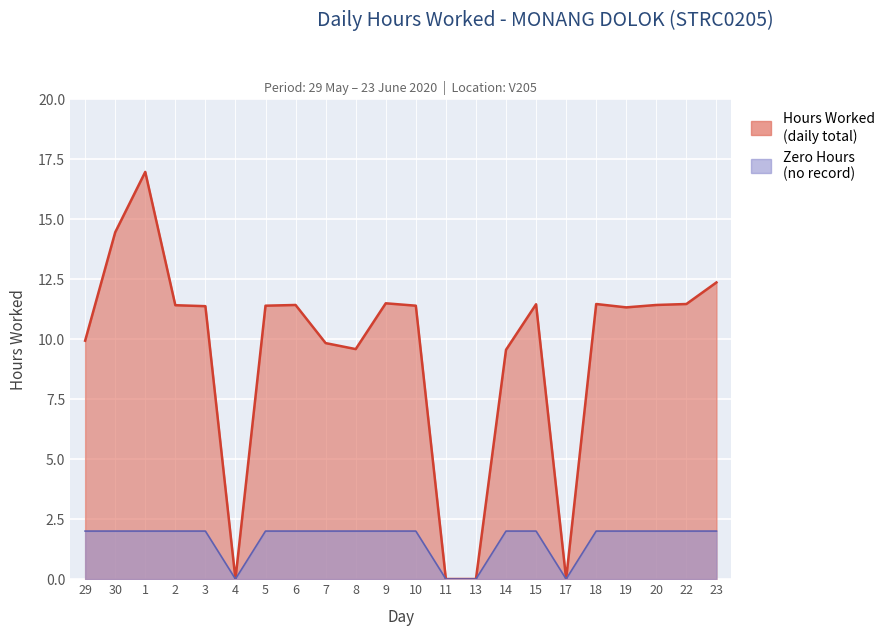

At which label does the data first exceed 11?

30